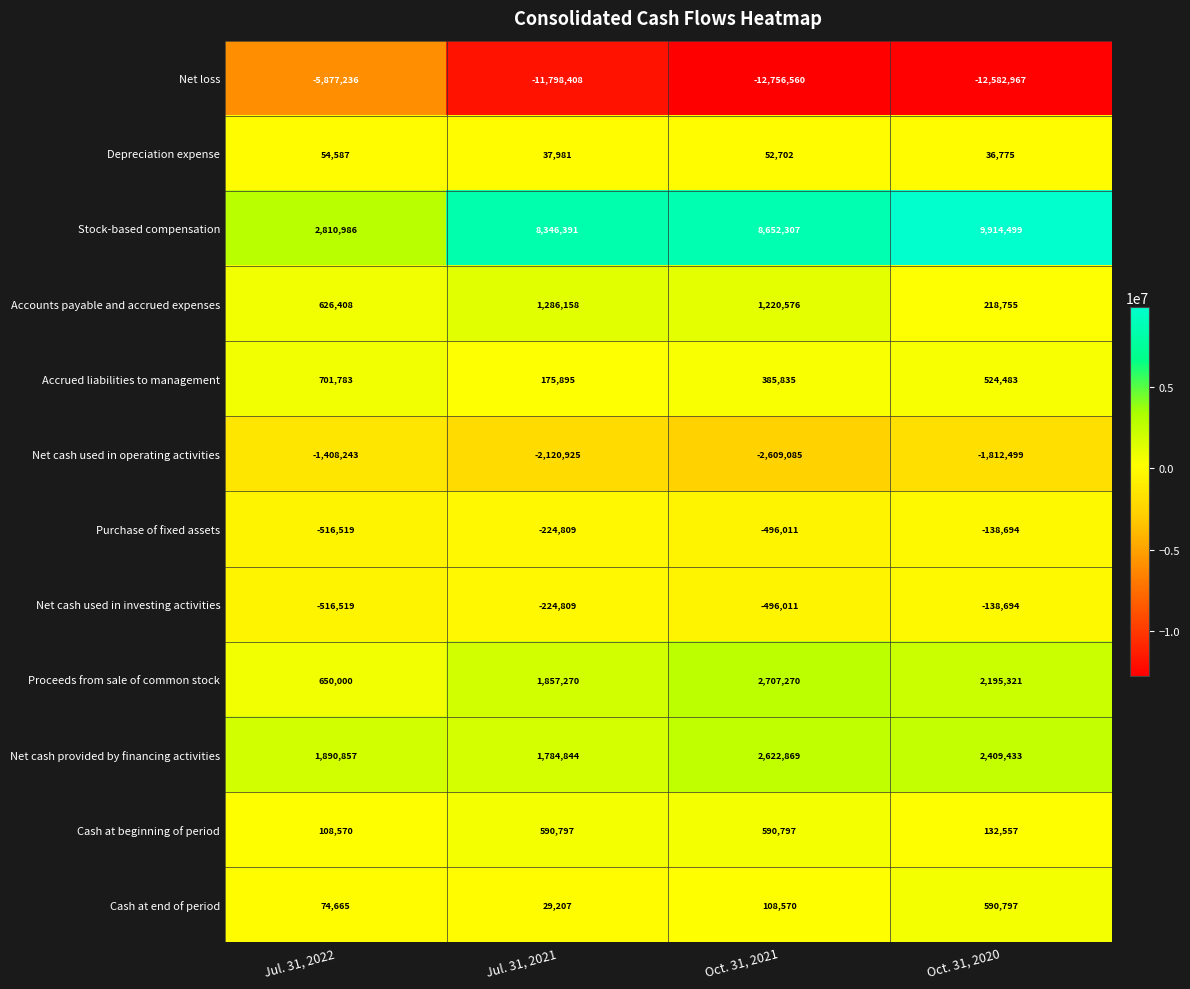

Which category has the lowest value in the Cash at beginning of period series?

Jul. 31, 2022